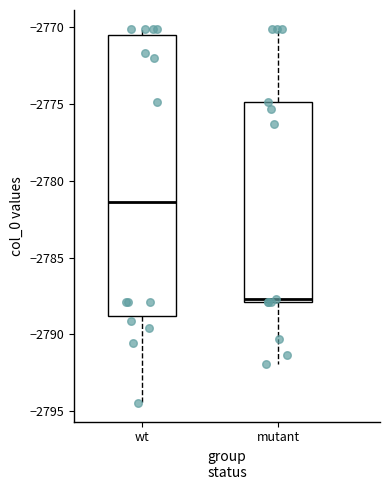

Comparing the boxes themselves (not the whiskers), which one is the tallest?

wt